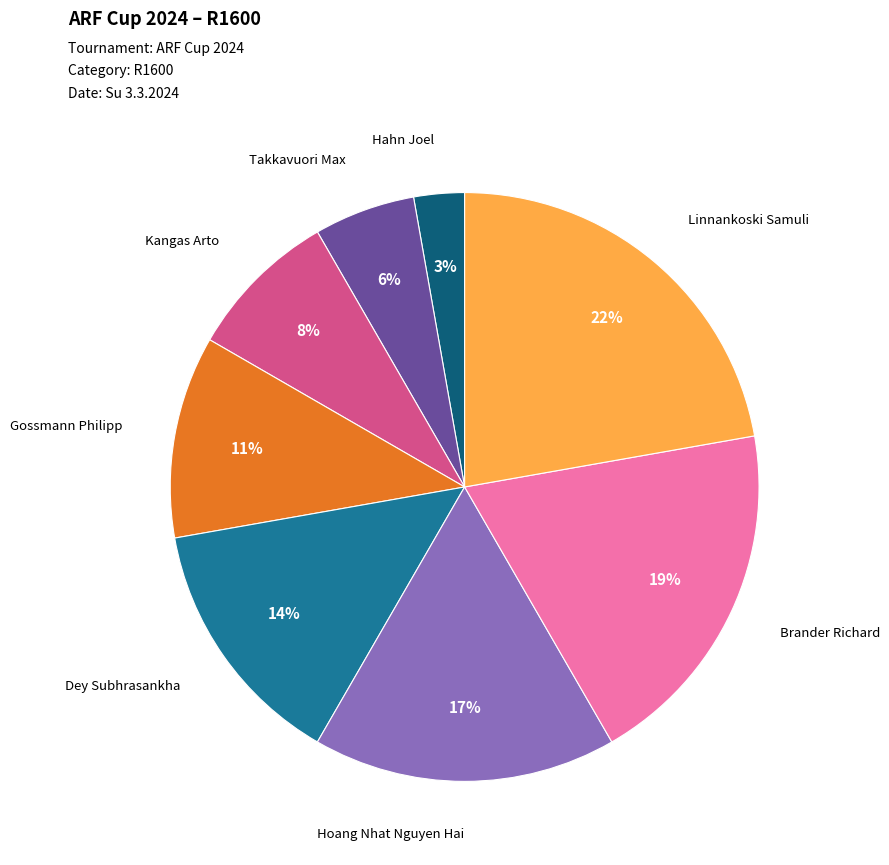

Is there any slice that represents more than half of the pie?

No